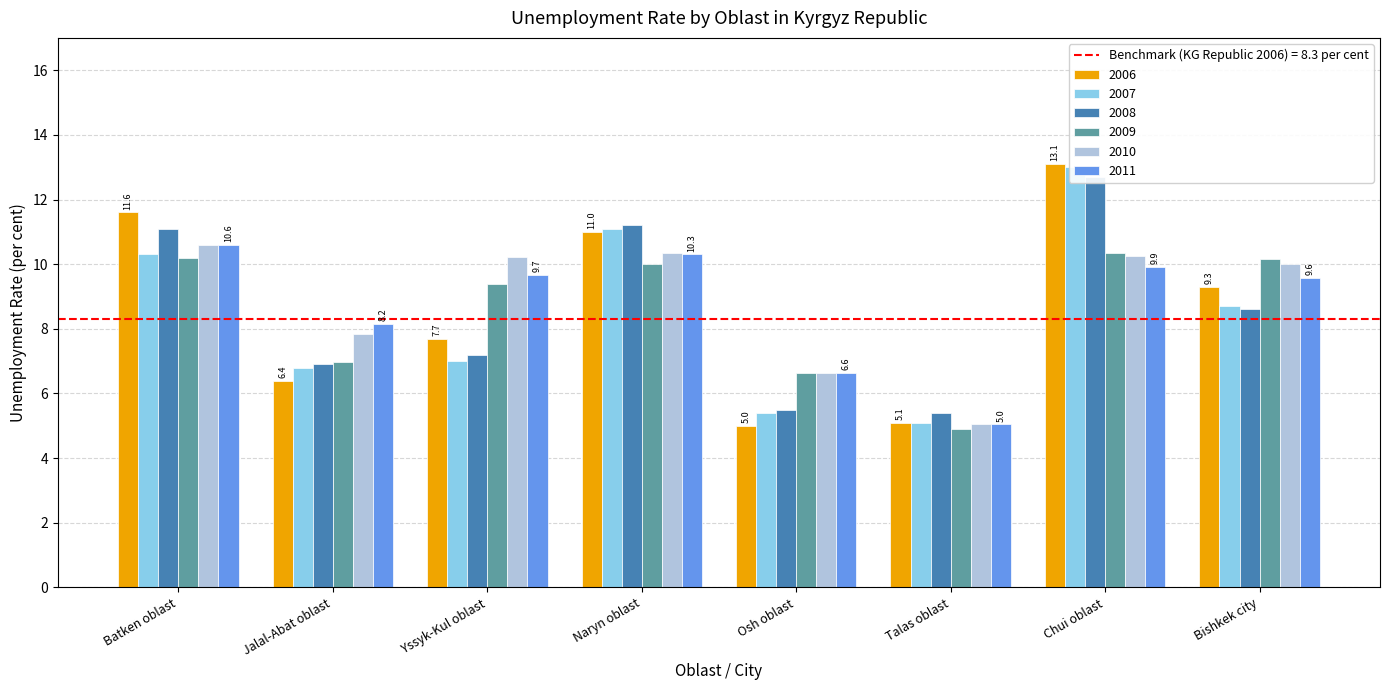

How many values in the 2008 series exceed 8?

4